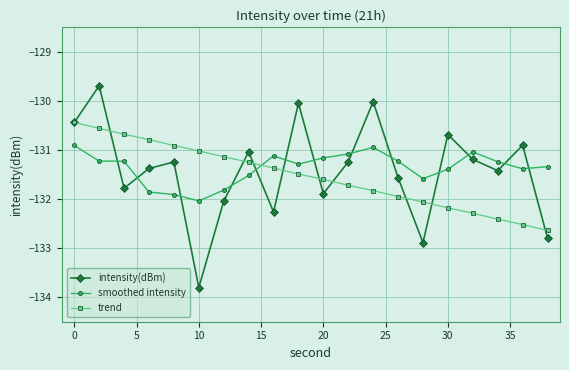

Which series has the largest range (max minus min)?

intensity(dBm)